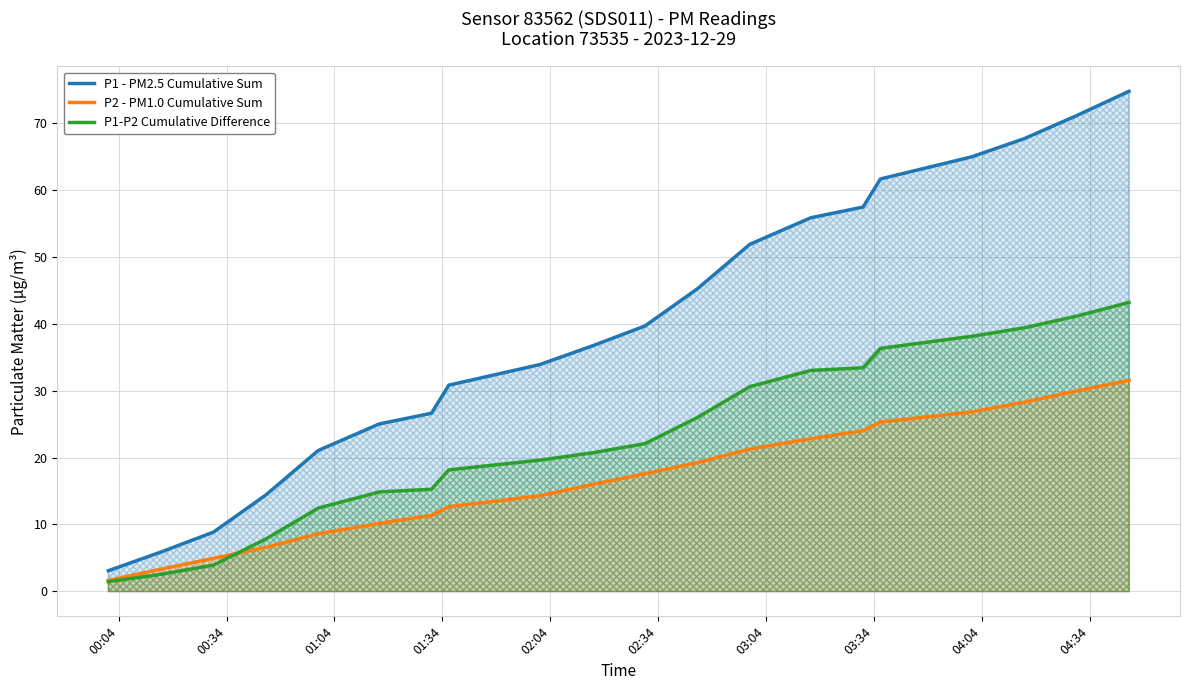

Rank the series by their maximum value, from lowest to highest.

P2 - PM1.0 Cumulative Sum, P1-P2 Cumulative Difference, P1 - PM2.5 Cumulative Sum